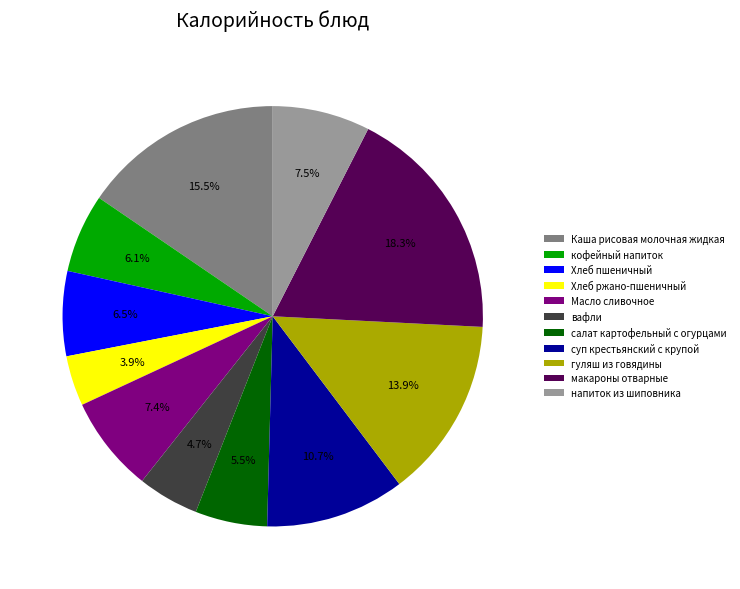

Combined, do салат картофельный с огурцами and напиток из шиповника account for over 50%?

No